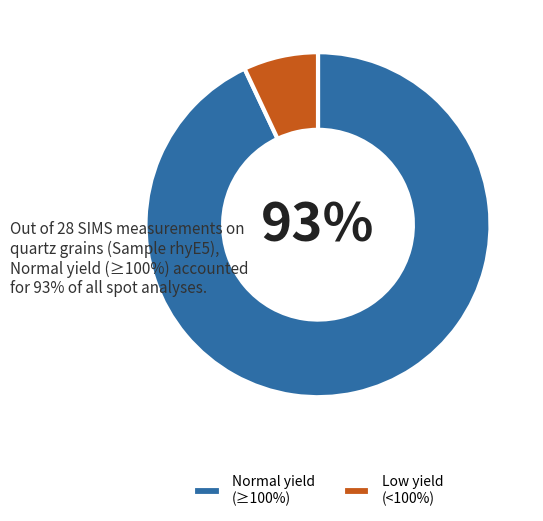

Rank the categories by value from highest to lowest.

Normal yield (≥100%), Low yield (<100%)